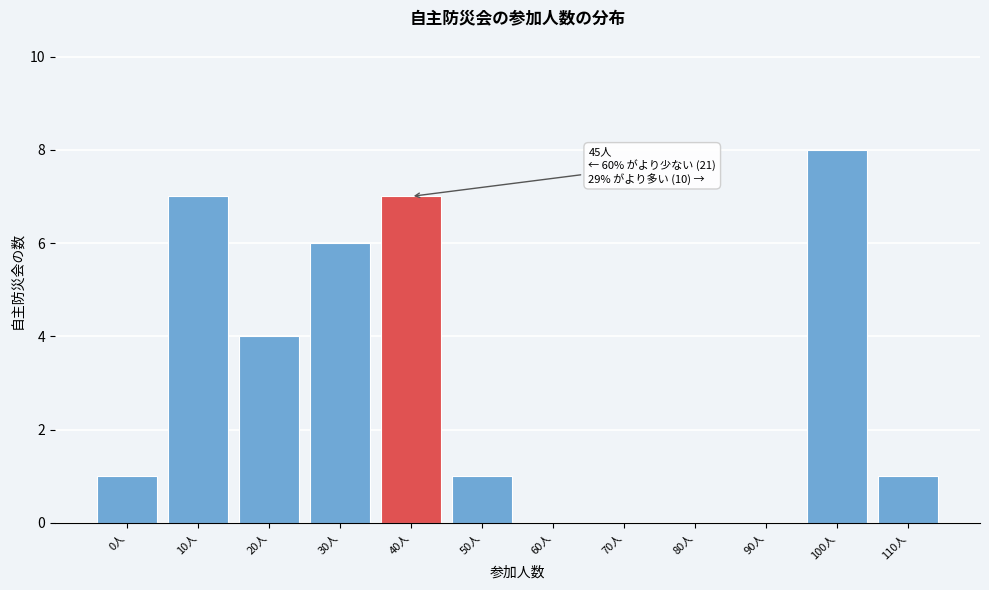

Reading right to left, what are all the values shown in this chart?

110人=1	100人=8	90人=0	80人=0	70人=0	60人=0	50人=1	40人=7	30人=6	20人=4	10人=7	0人=1